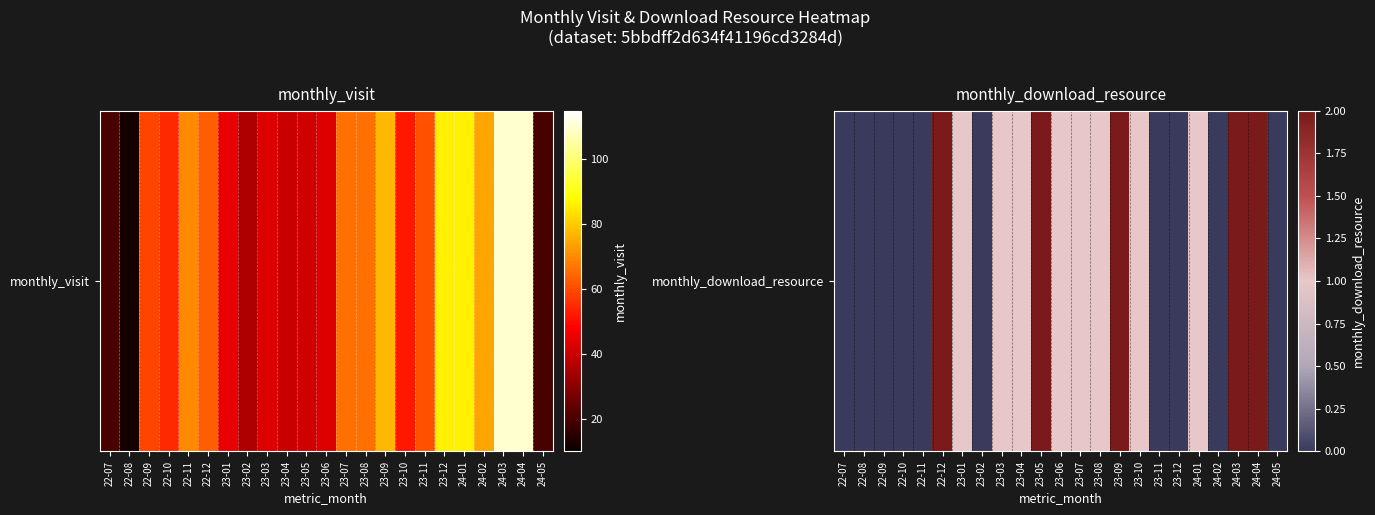

List the labels in order of value, largest first.

22-12, 23-05, 23-09, 24-03, 24-04, 23-01, 23-03, 23-04, 23-06, 23-07, 23-08, 23-10, 24-01, 22-07, 22-08, 22-09, 22-10, 22-11, 23-02, 23-11, 23-12, 24-02, 24-05